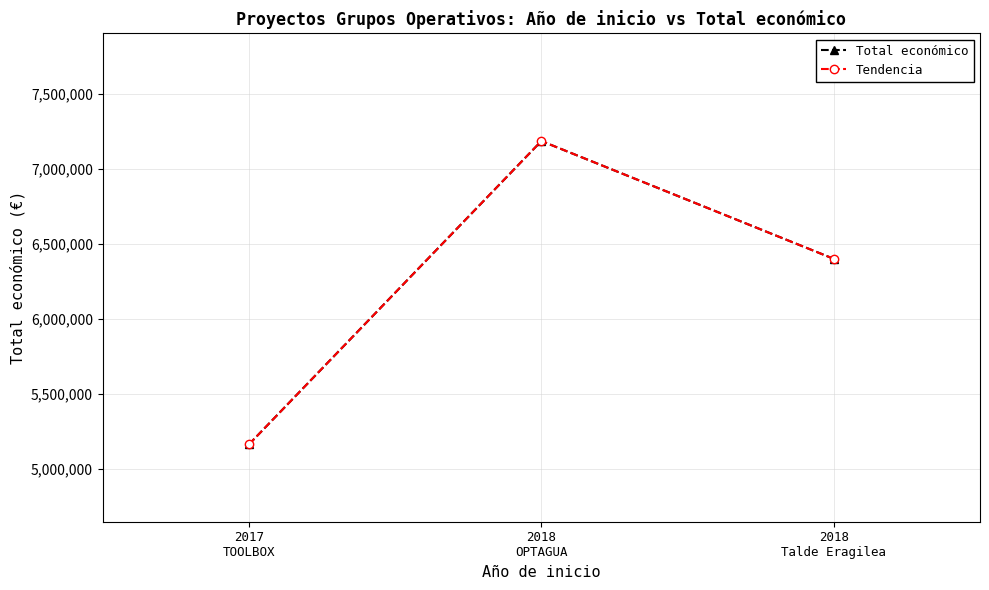

Does the chart have visible grid lines?

Yes